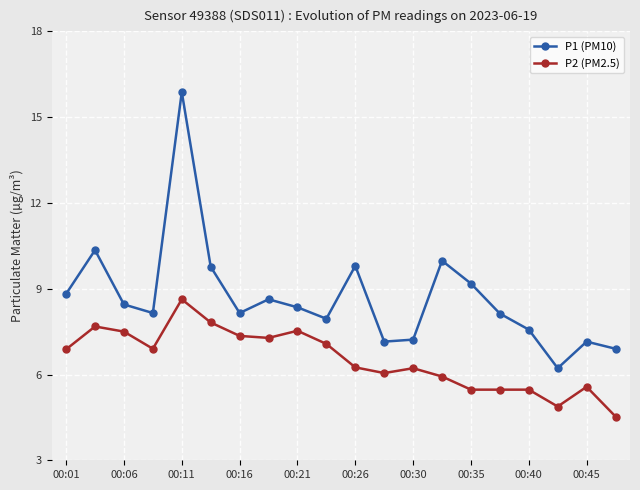

What is the smallest value displayed?

4.5